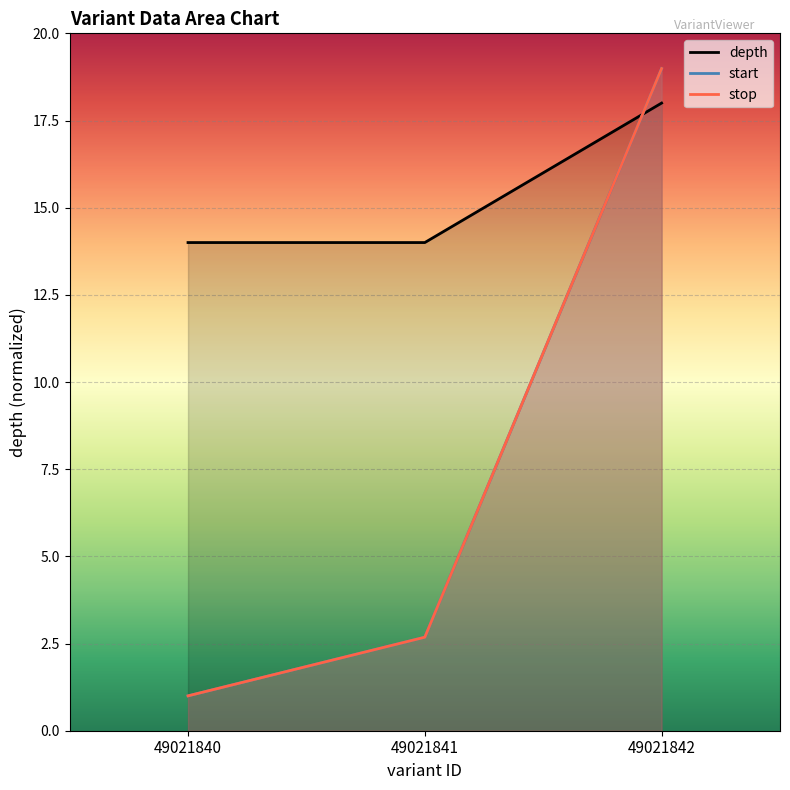

What is the difference between the maximum and minimum values in the start series?

18.0